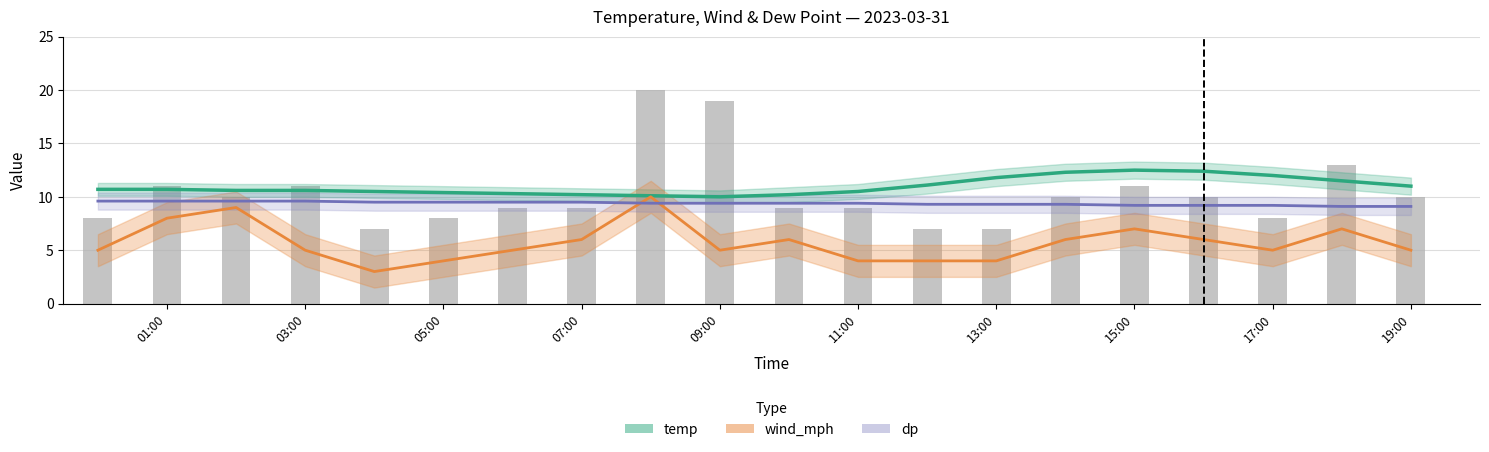

What are all the series names shown in the legend?

temp, wind_mph, dp